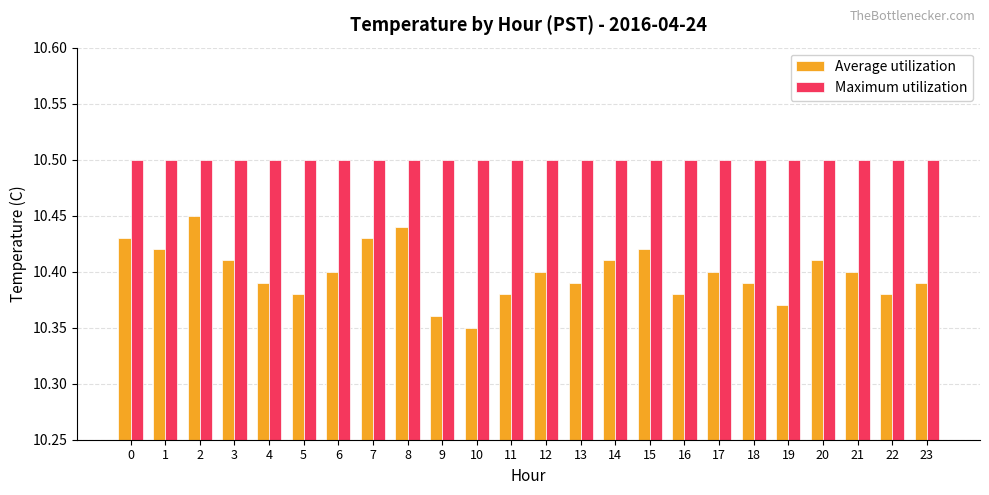

At which label does Average utilization reach its peak?

2